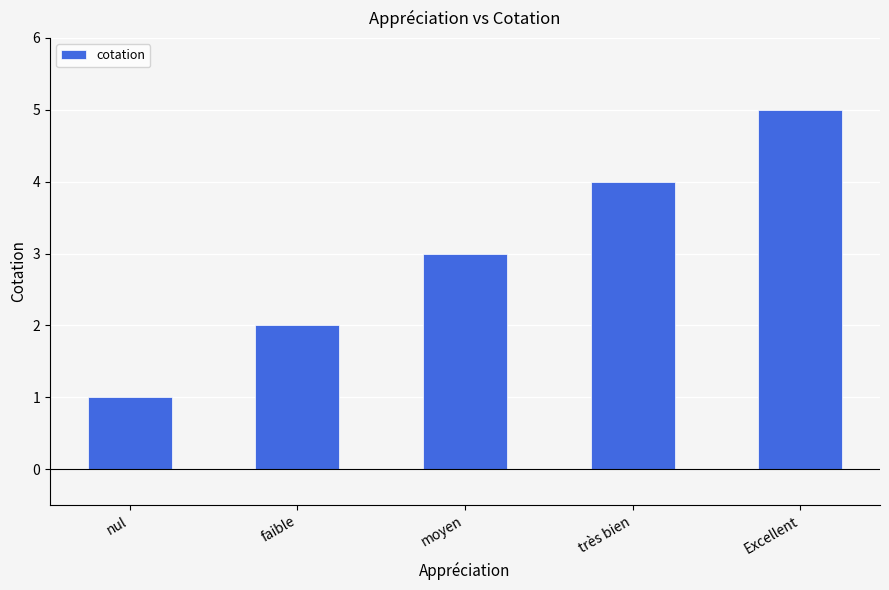

What is the difference between the second highest and minimum values?

3